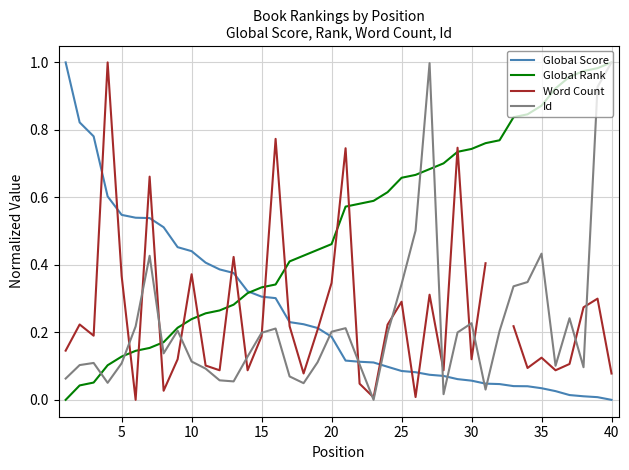

Which series has the widest spread of values?

Global Score